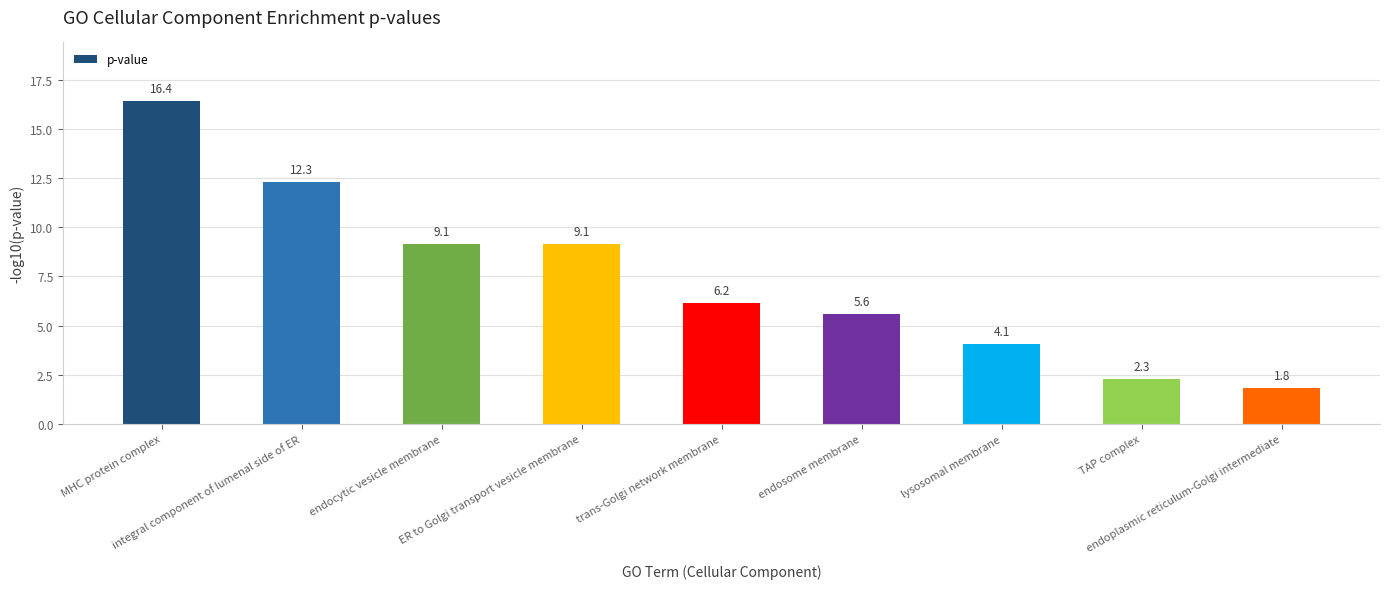

What is the average value?

7.4